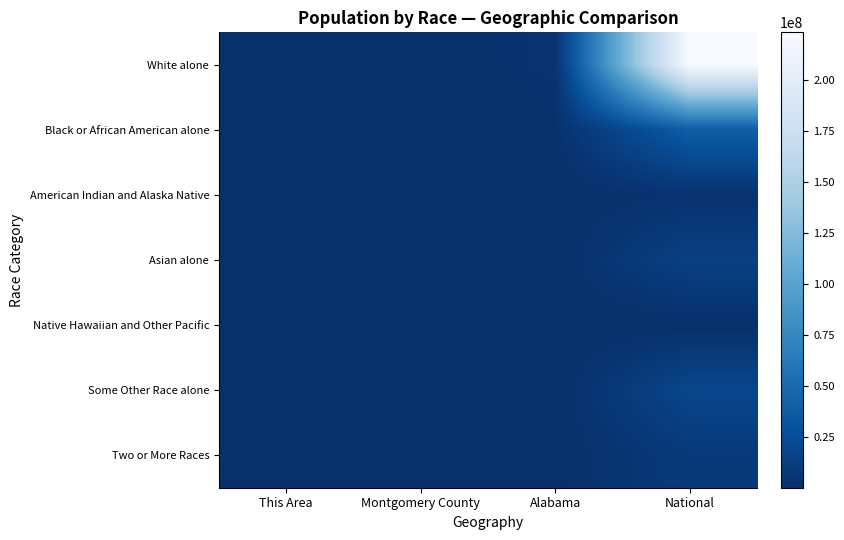

Which category has the highest value across all series?

National